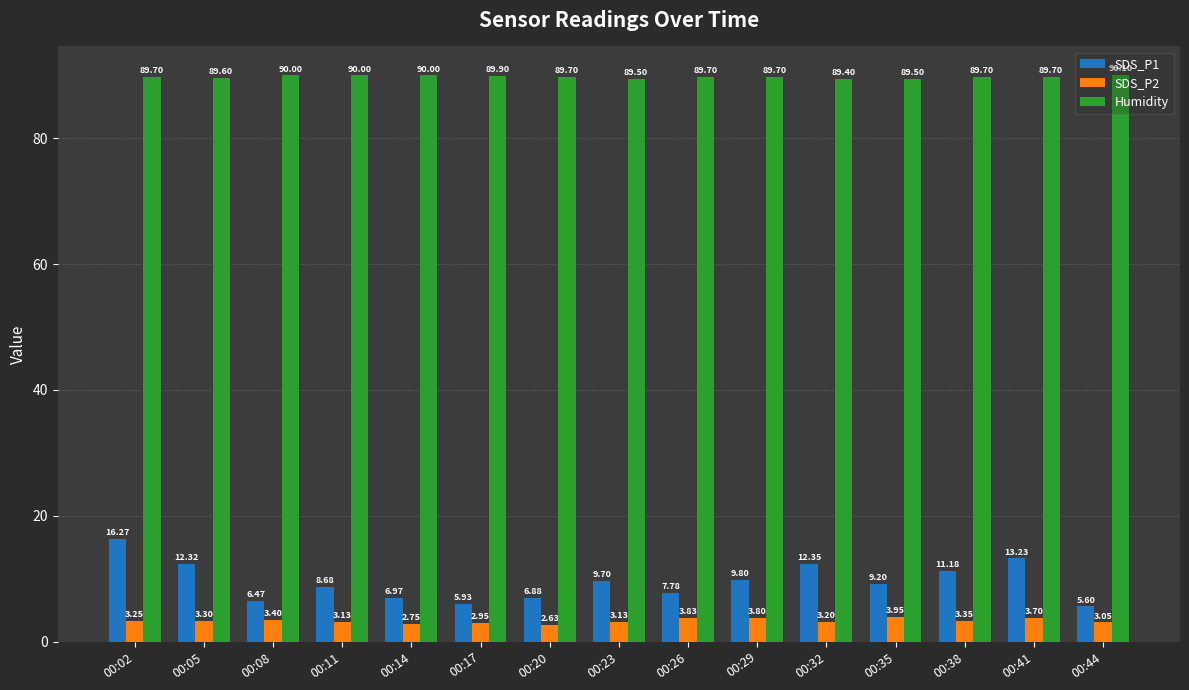

What is the average value of the SDS_P2 series?

3.3